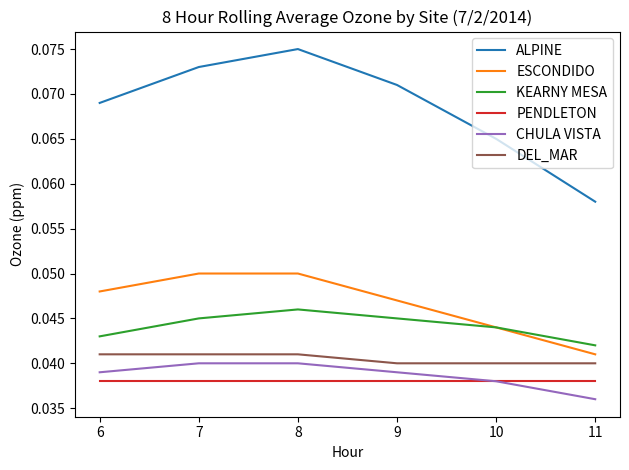

Which label corresponds to the smallest value in the chart?

11